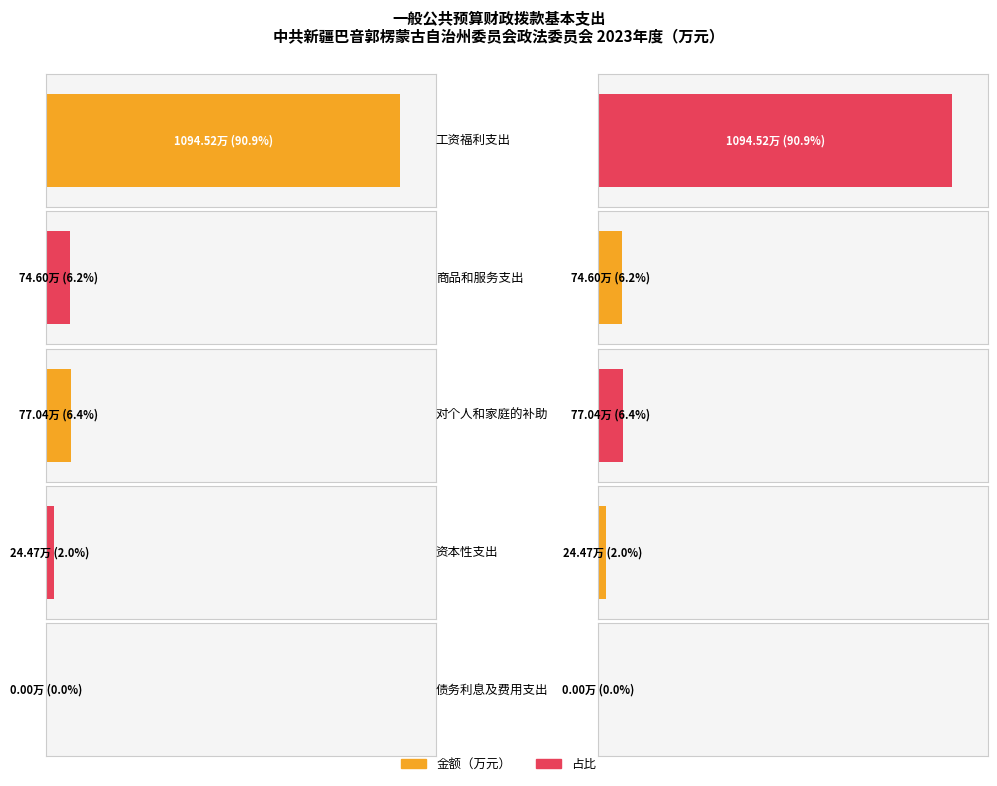

List the labels in order of value, largest first.

工资福利支出, 对个人和家庭的补助, 商品和服务支出, 资本性支出, 债务利息及费用支出